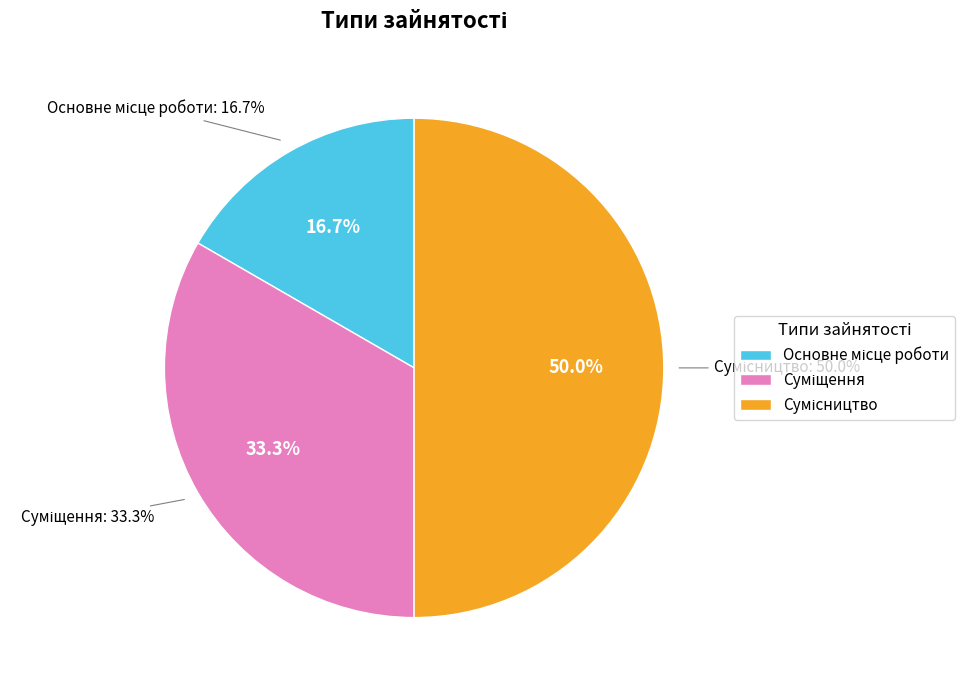

What is the change in value from Основне місце роботи to Суміщення?

+1